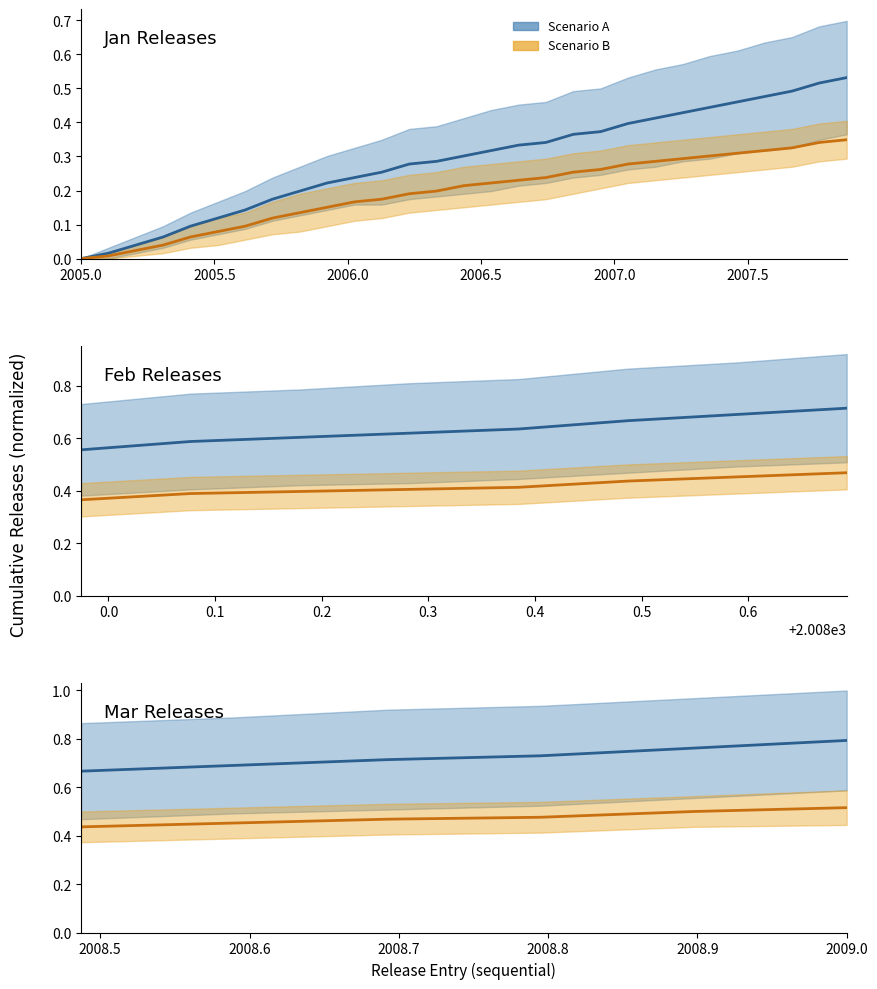

True or false: Scenario B and Scenario A intersect in this chart.

False